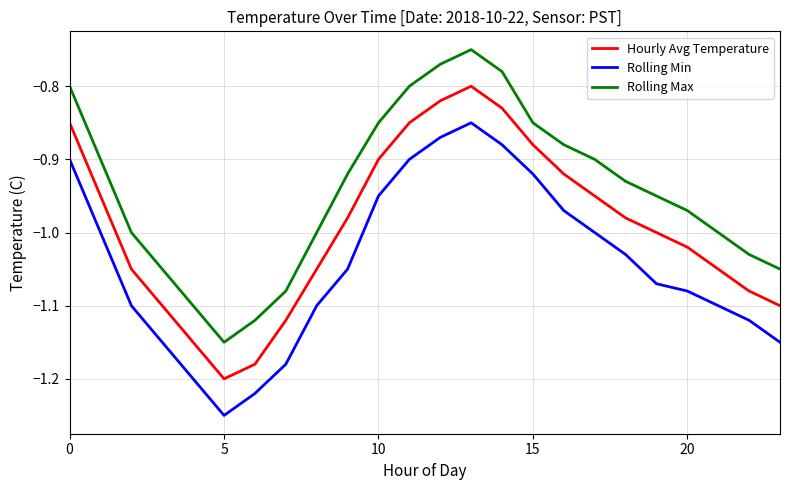

What is the difference between the maximum and minimum values in the Rolling Min series?

0.4